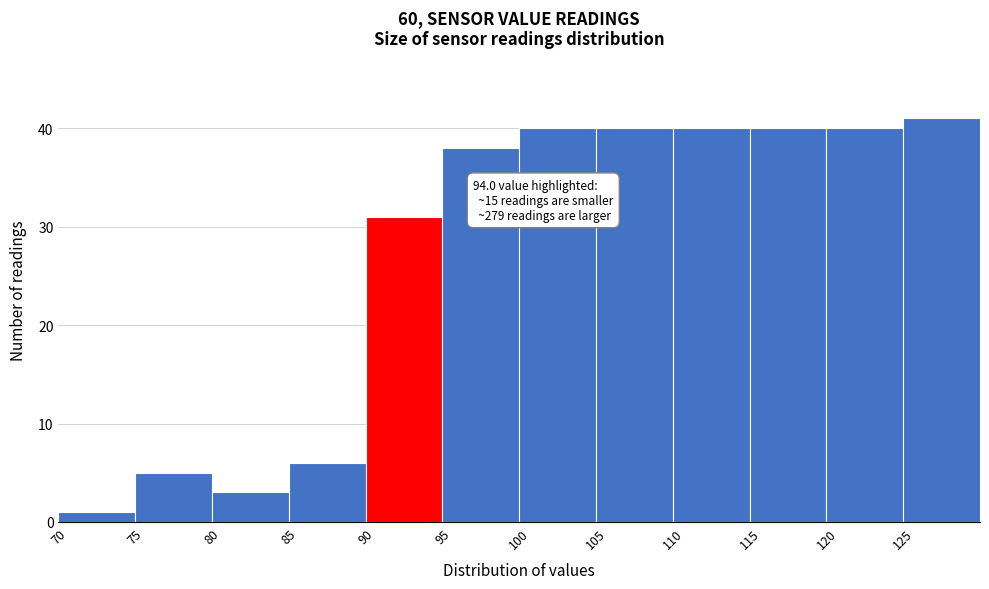

Which range on the x-axis has the tallest bar?

125 to 130